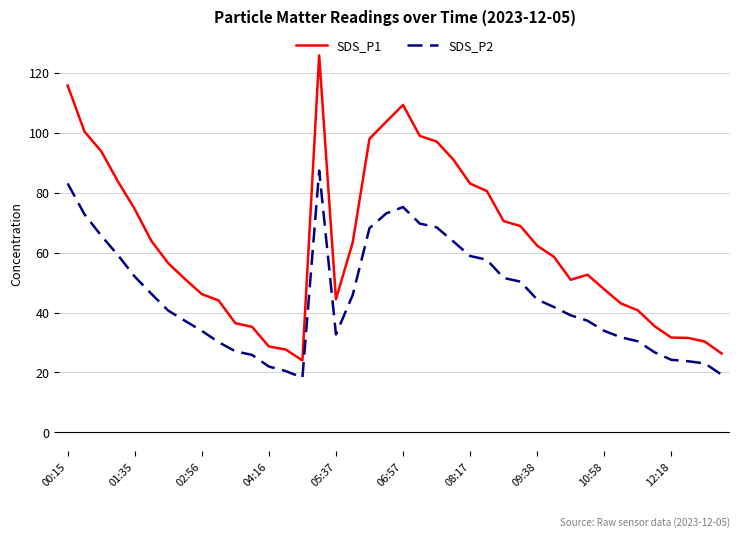

What is the minimum value shown in the chart?

18.3